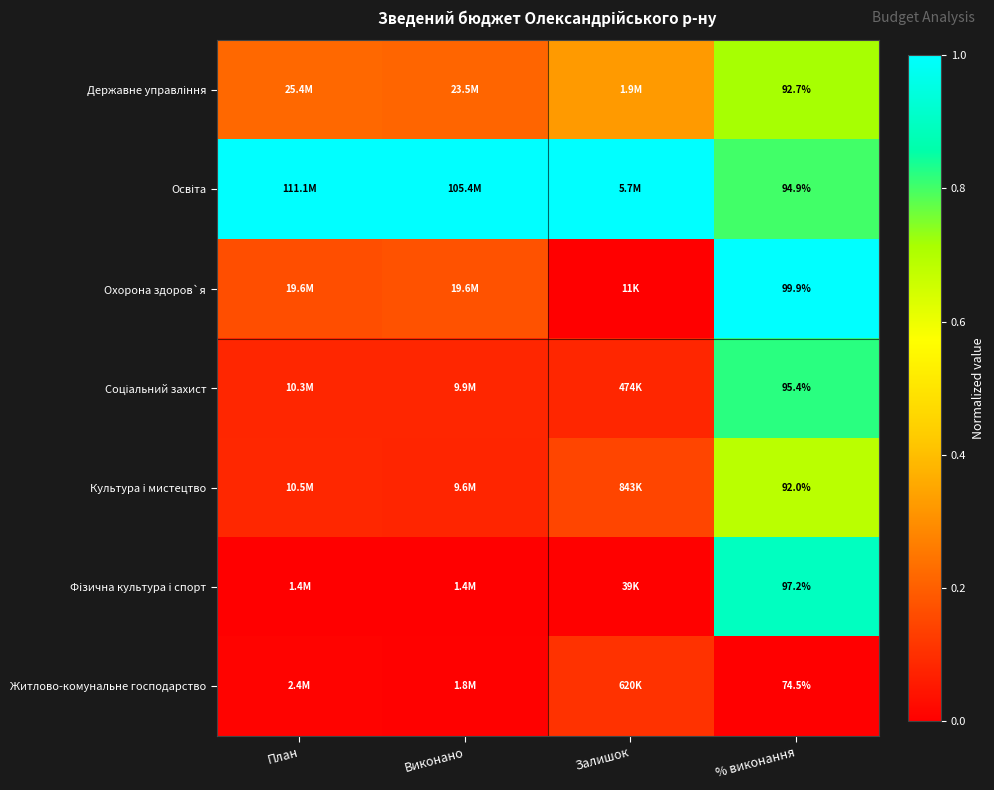

Which has a higher value, % виконання or План?

% виконання